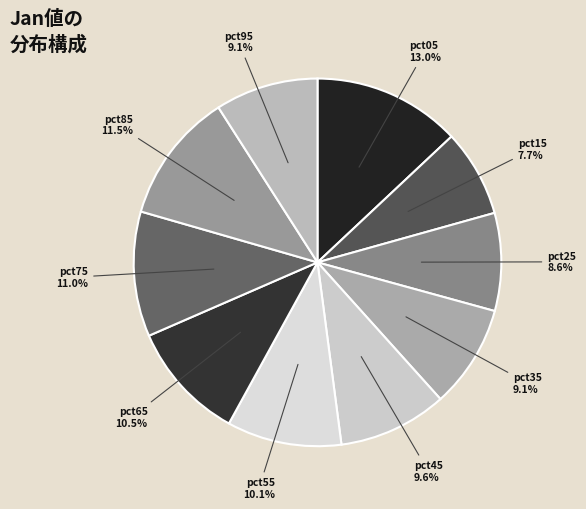

Combined, what portion of the pie is pct75 and pct15?

18.7%